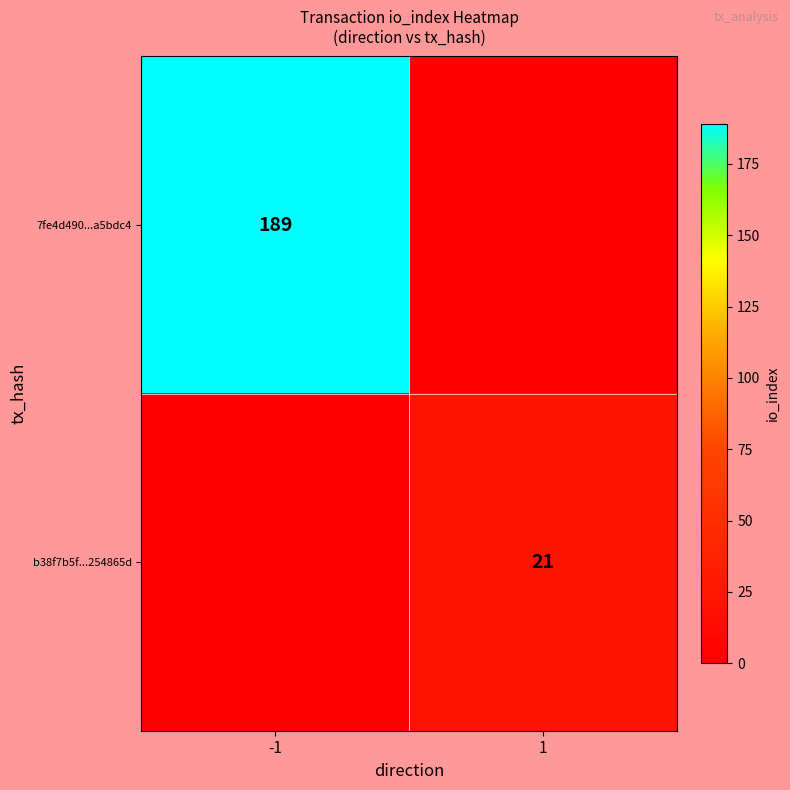

The value of 7fe4d490...a5bdc4 at -1 is 256. True or false?

False